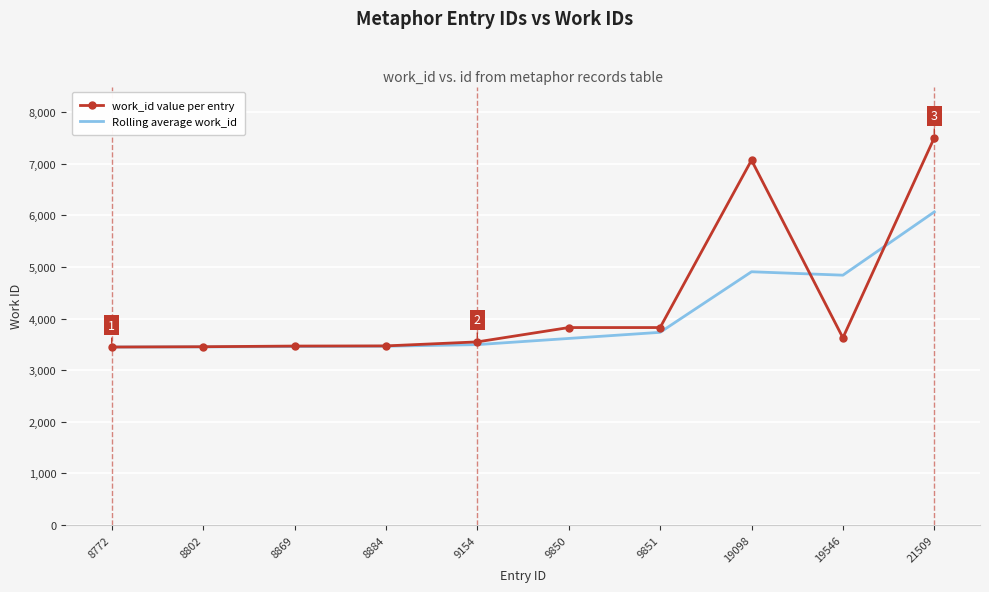

Between 8772 and 19546, which series saw the biggest shift?

Rolling average work_id